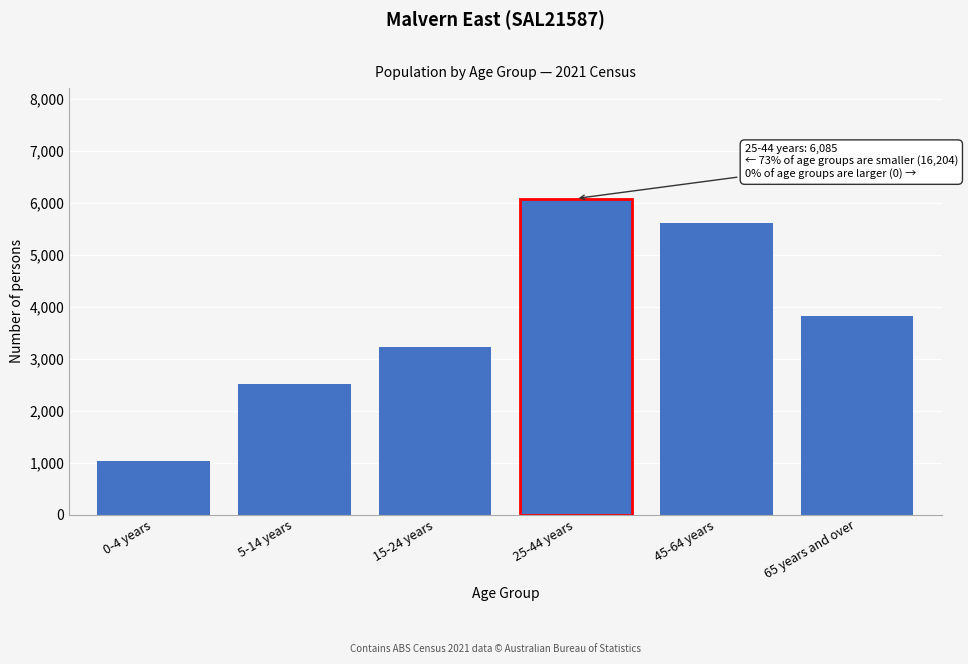

Reading right to left, transcribe all the data shown in this chart.

3814	5622	6085	3220	2519	1029